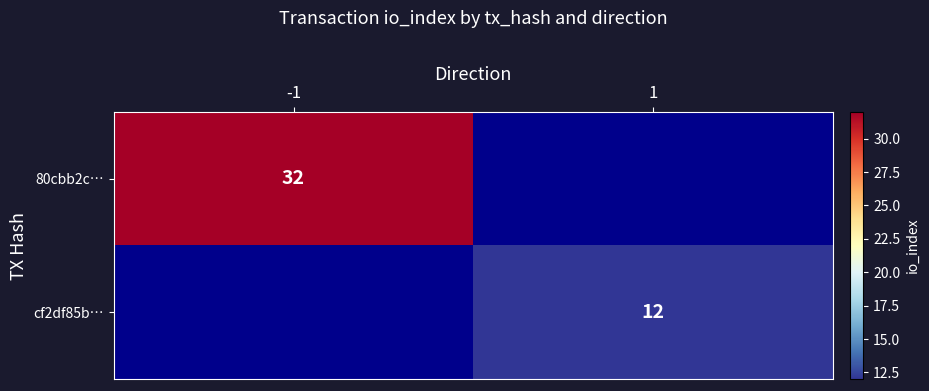

What is the maximum value shown in the chart?

32.0